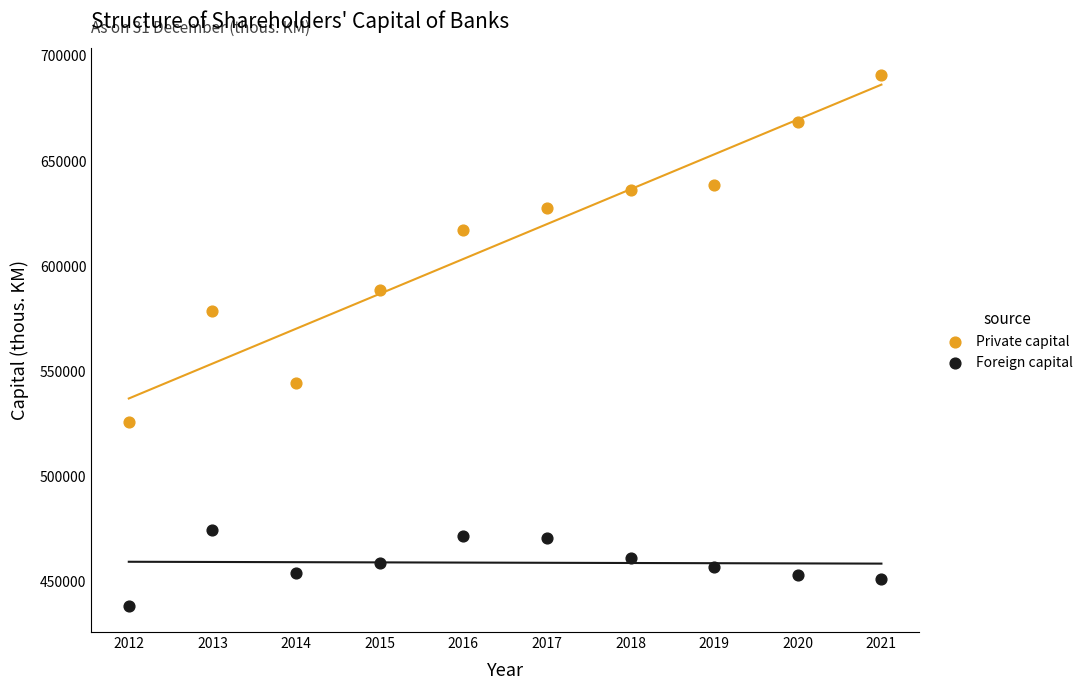

What are all the series names shown in the legend?

Private capital, Foreign capital